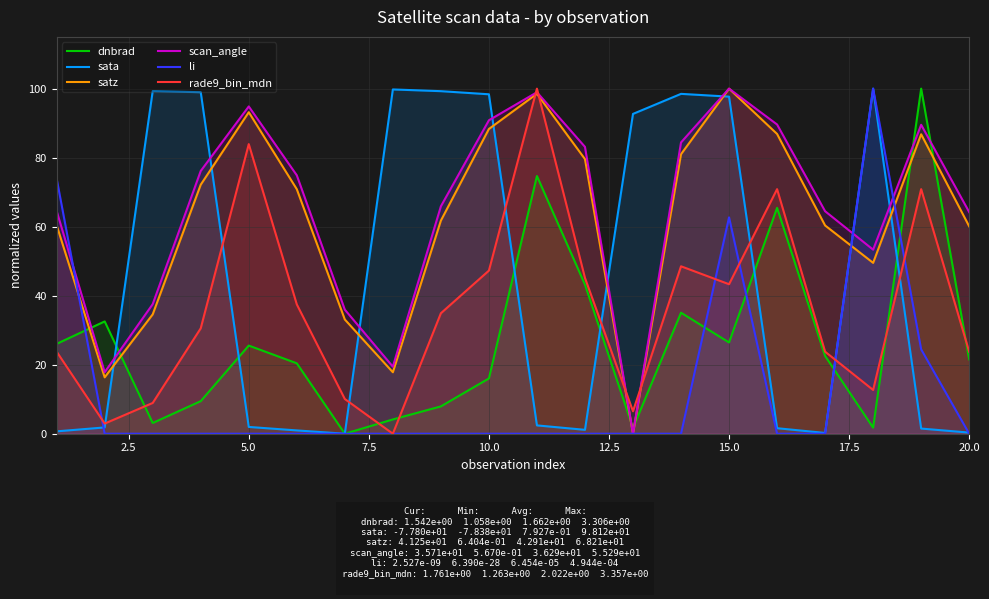

Rank the series by their maximum value, from lowest to highest.

dnbrad, sata, satz, scan_angle, li, rade9_bin_mdn